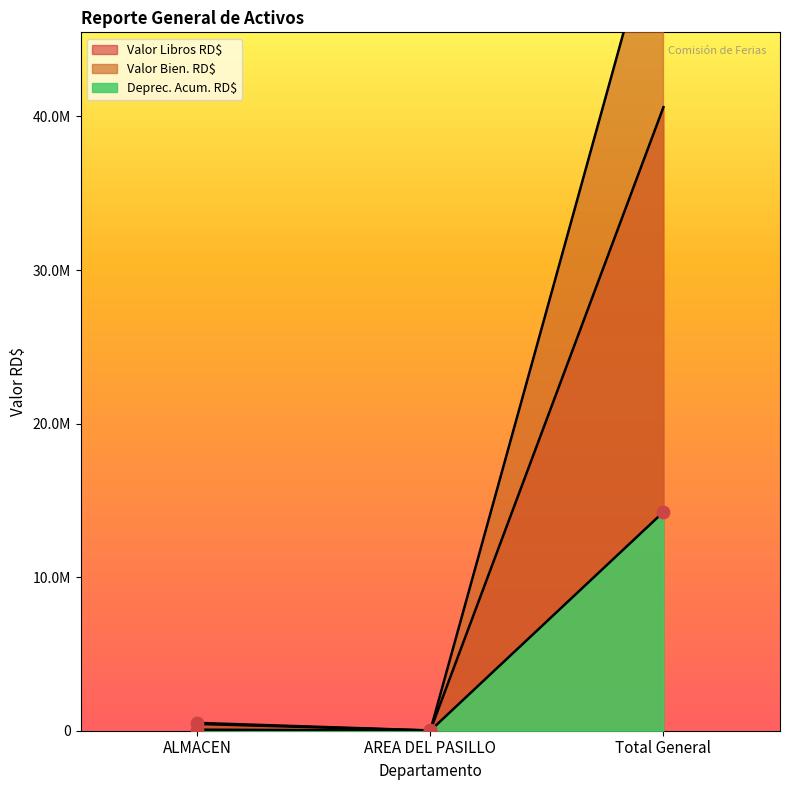

Which series has the largest total across all categories?

Valor Bien. RD$